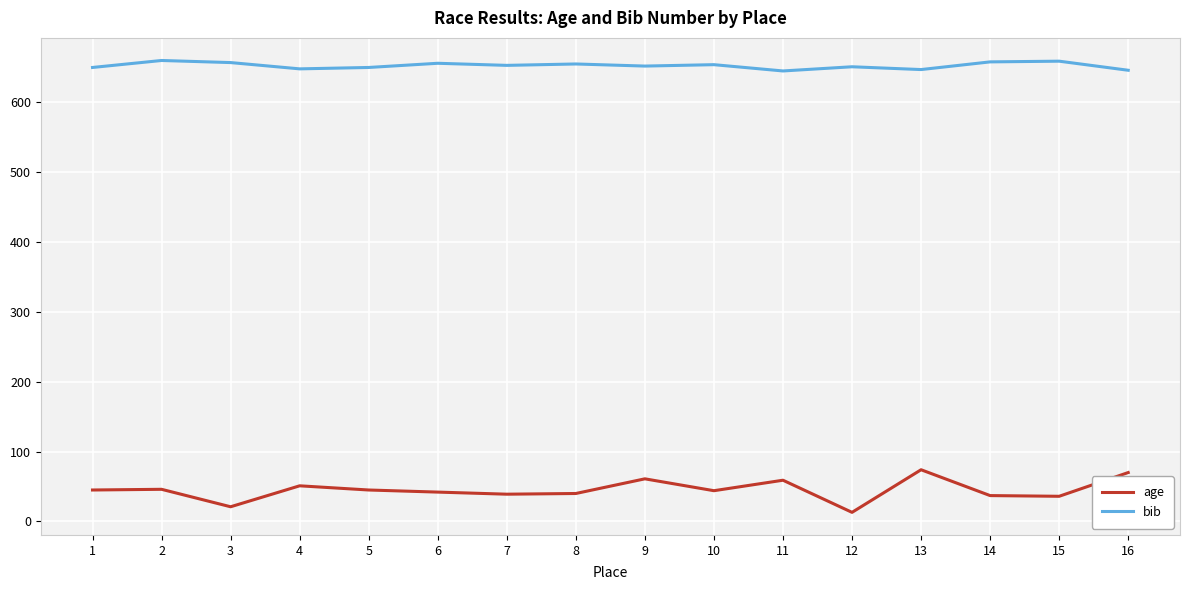

True or false: age and bib cross at least once.

False